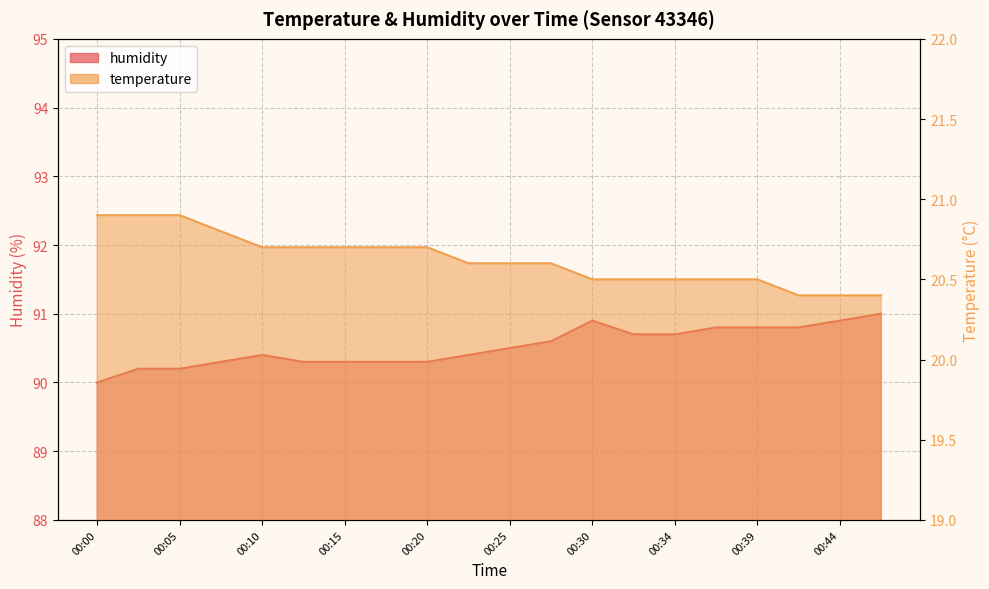

What is the lowest value of the temperature series?

20.4